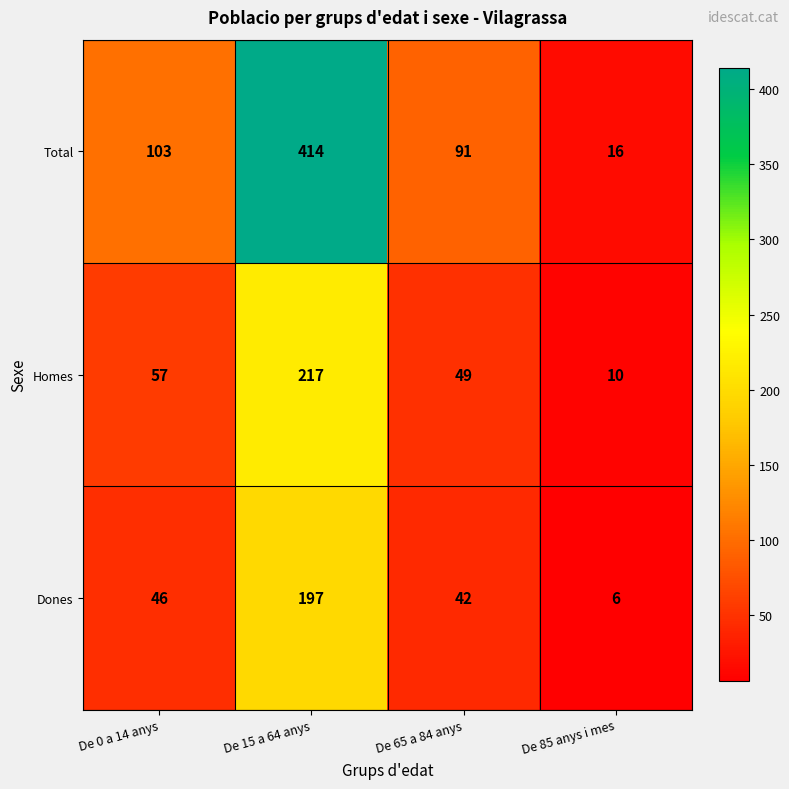

How many data points in Total are less than 103?

2